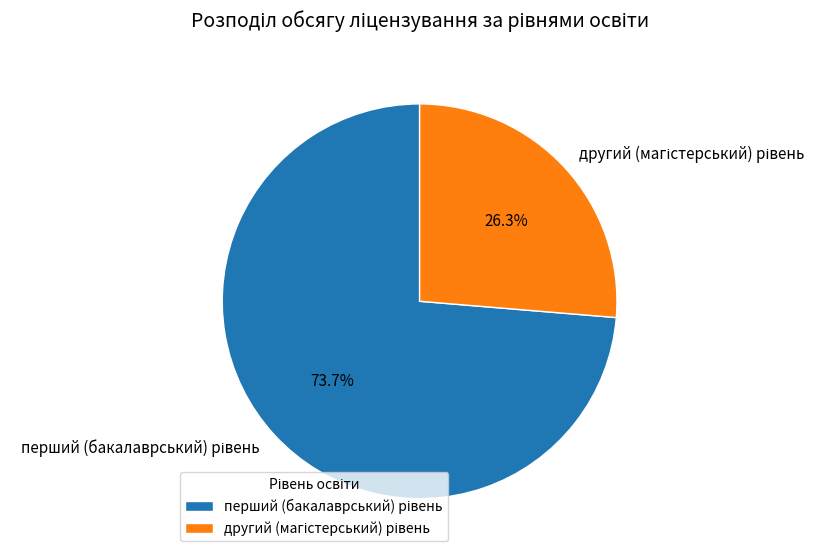

Count the number of slices in the pie.

2